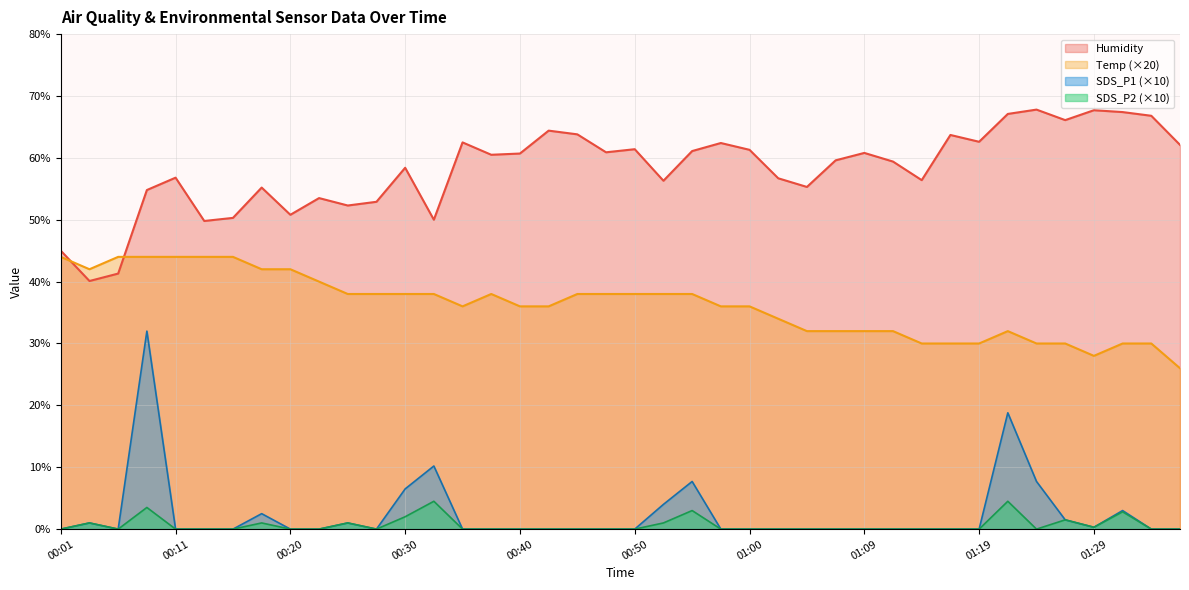

What is the sum of all SDS_P1 values?

96.2